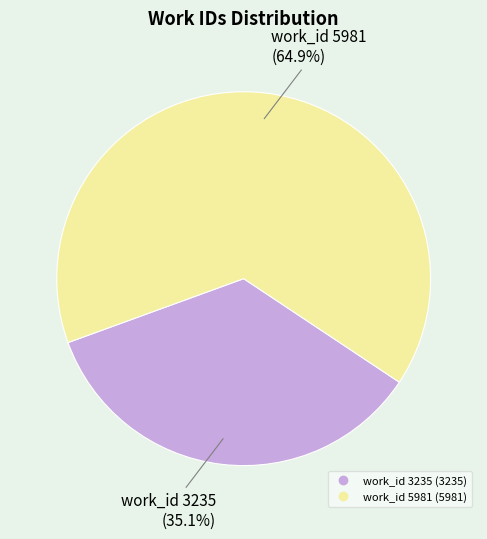

Is the sum of work_id 5981 and work_id 3235 greater than half?

Yes